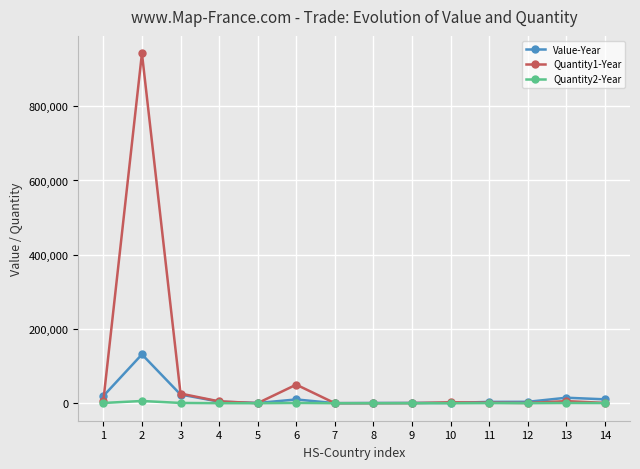

At which category does the chart reach its peak across all series?

2